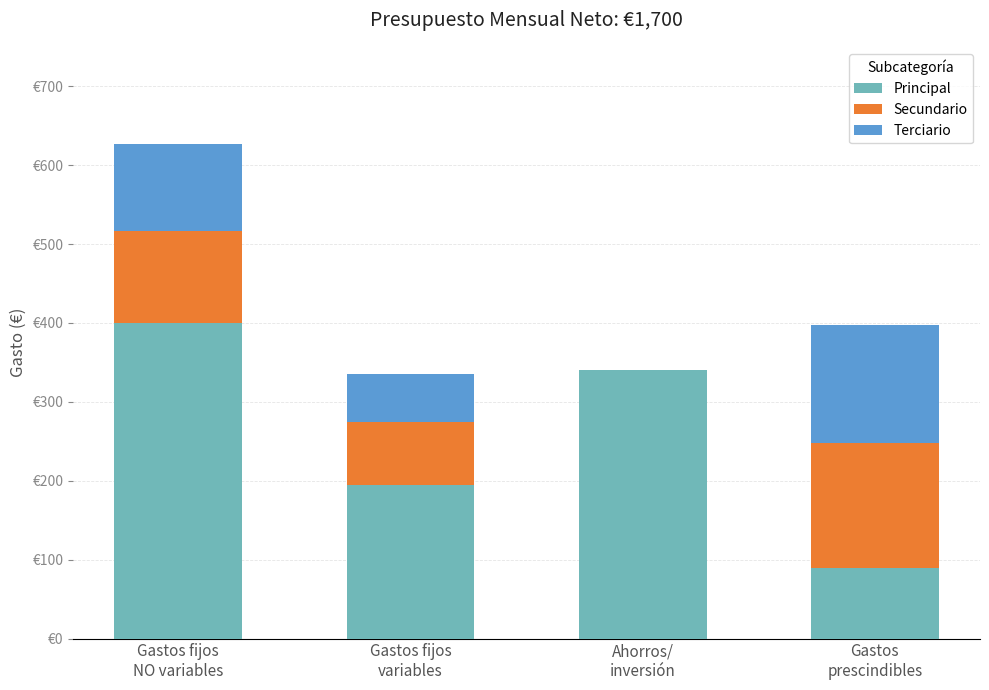

Are the bars horizontal?

No